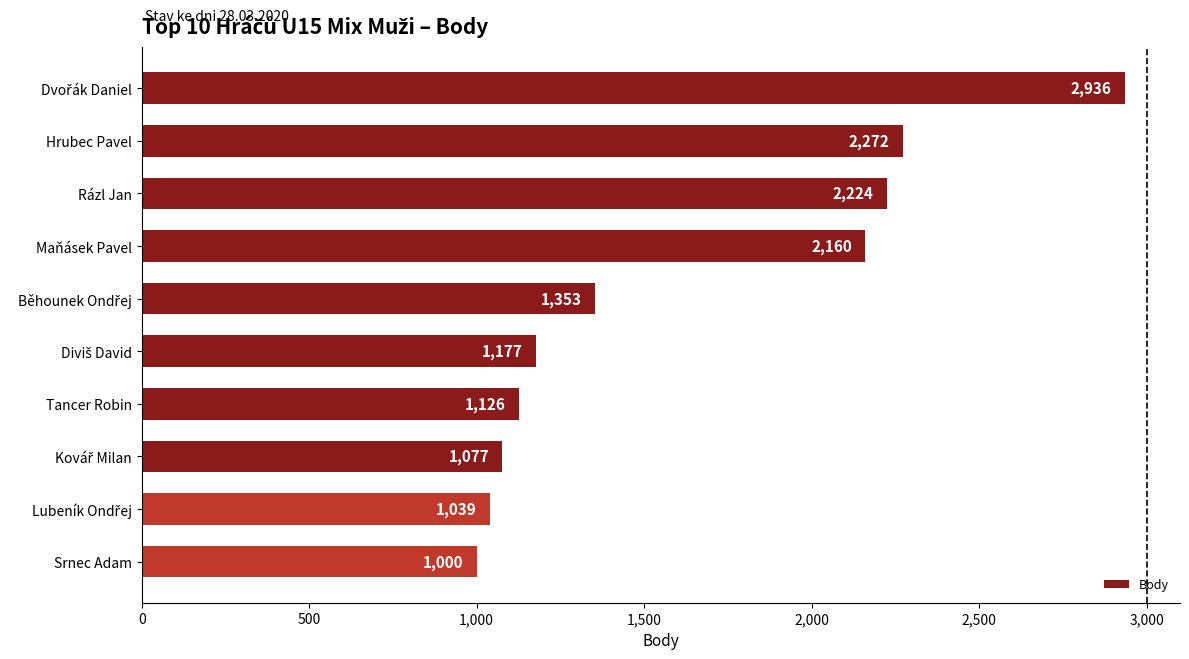

At which label is the value closest to 1968?

Maňásek Pavel